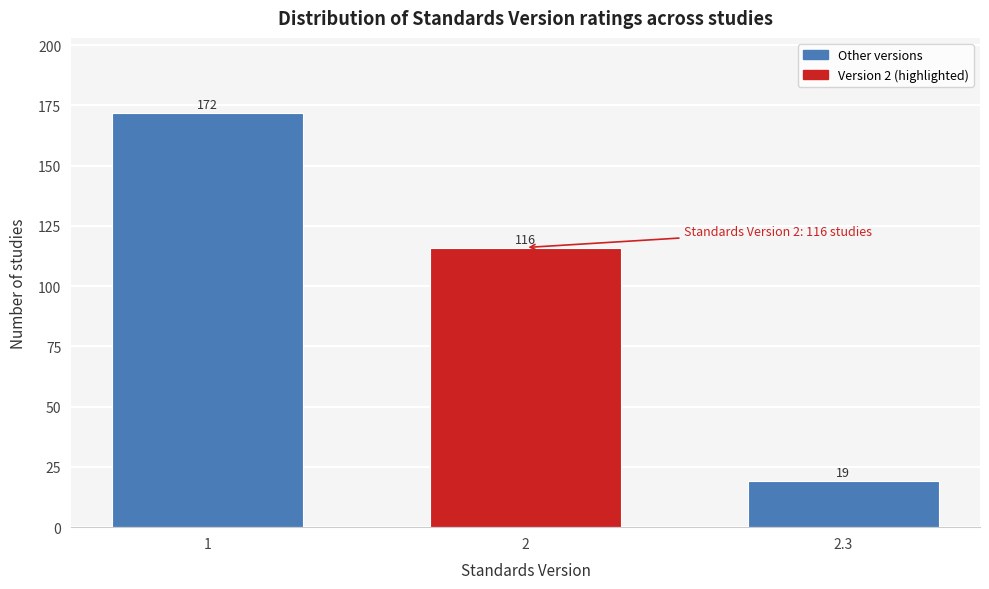

Reading right to left, extract all data points from this chart.

2.3=19	2=116	1=172